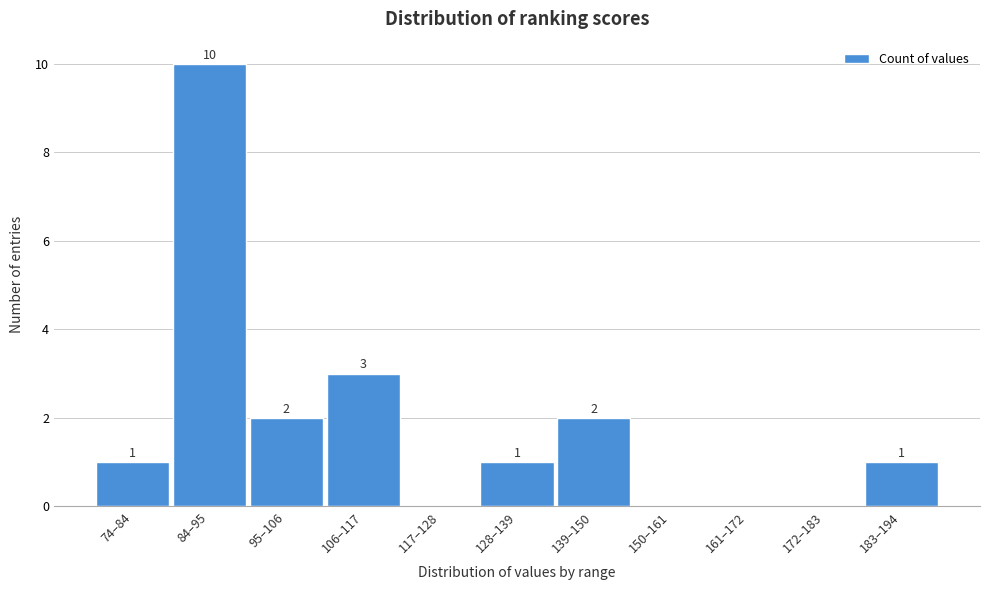

Reading left to right, list all the values displayed in this chart.

74–84=1	84–95=10	95–106=2	106–117=3	117–128=0	128–139=1	139–150=2	150–161=0	161–172=0	172–183=0	183–194=1